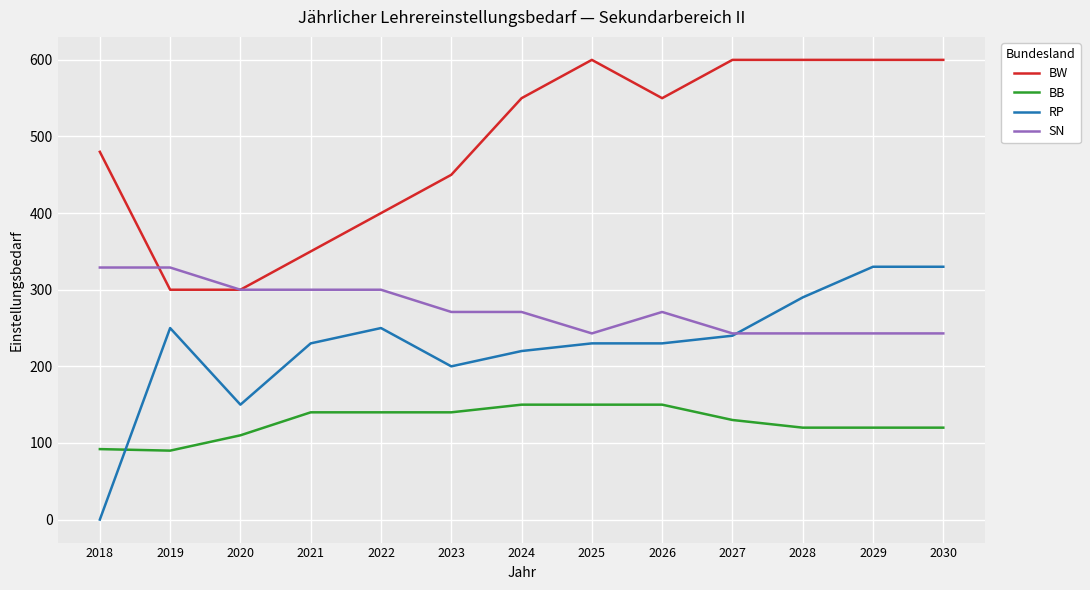

Rank the series at 2023 from lowest to highest value.

BB, RP, SN, BW